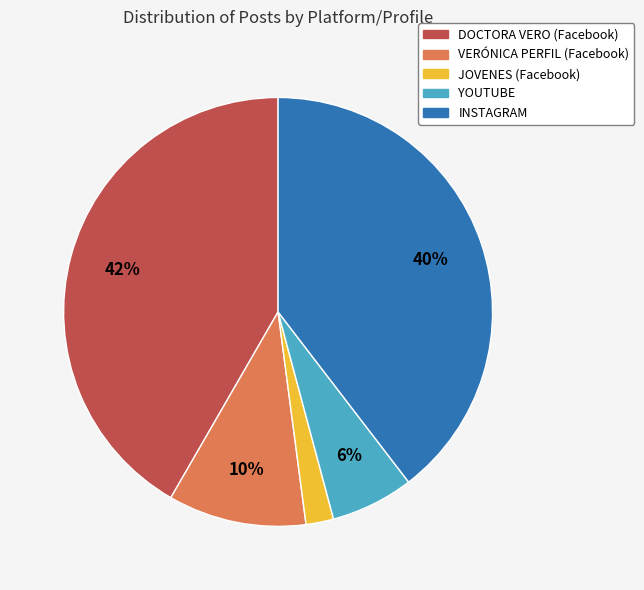

To the nearest percent, what is the difference between the largest and smallest slice percentages?

40%